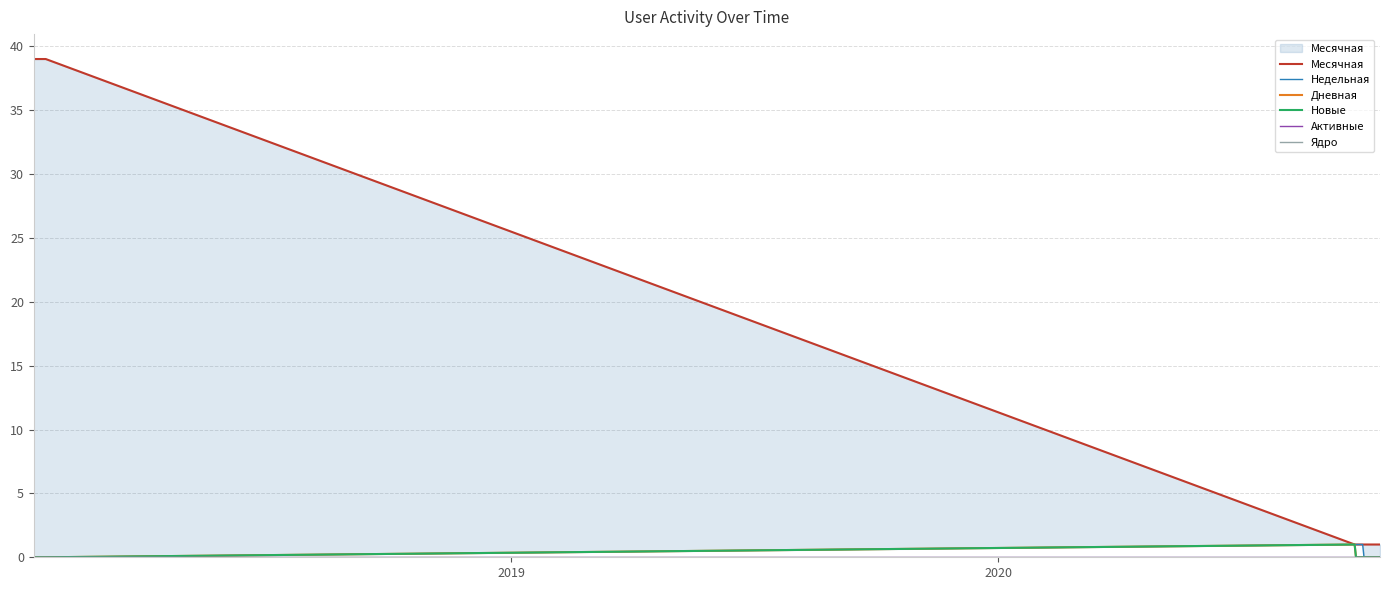

Which series has the largest total across all categories?

Месячная